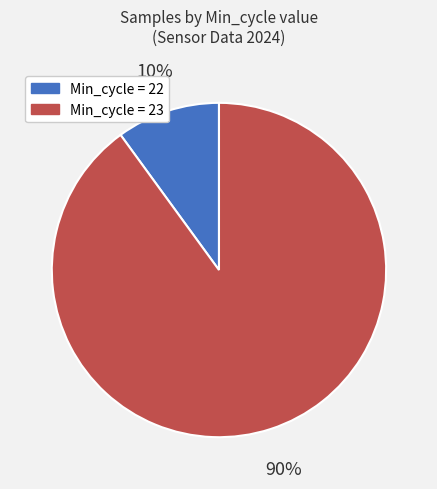

To the nearest percent, what is the average slice percentage?

50%